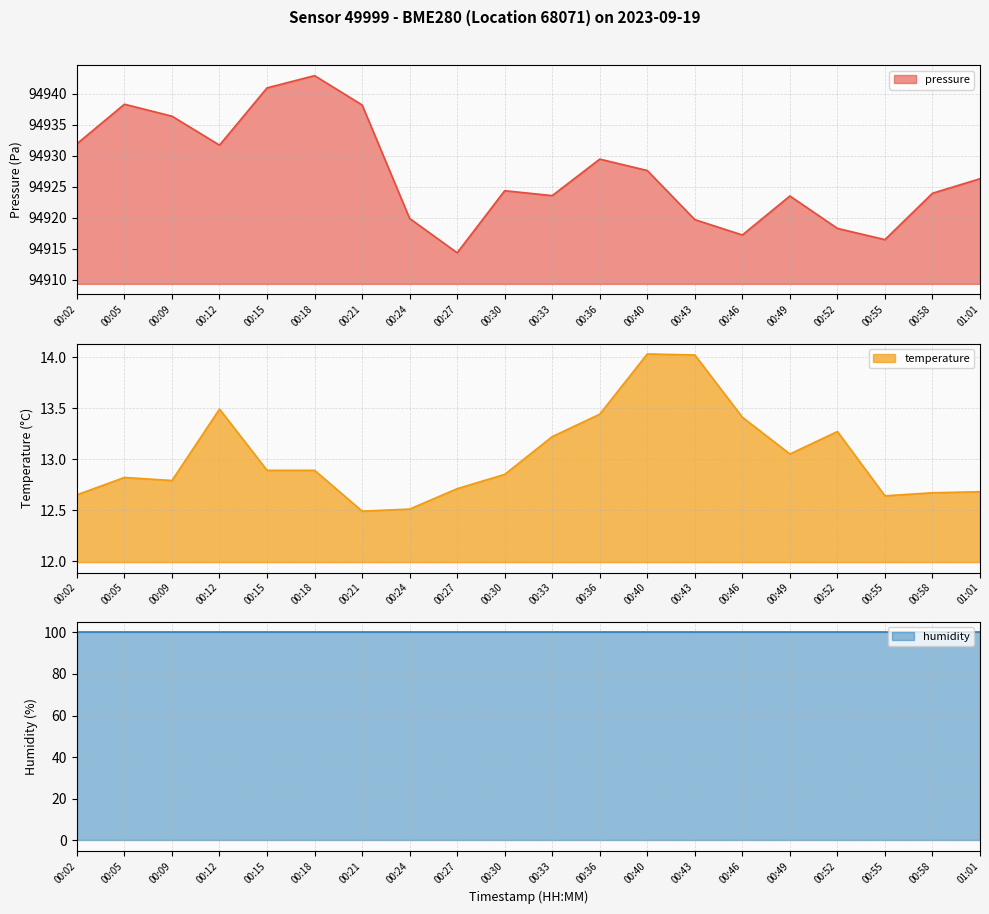

True or false: pressure and temperature cross at least once.

False